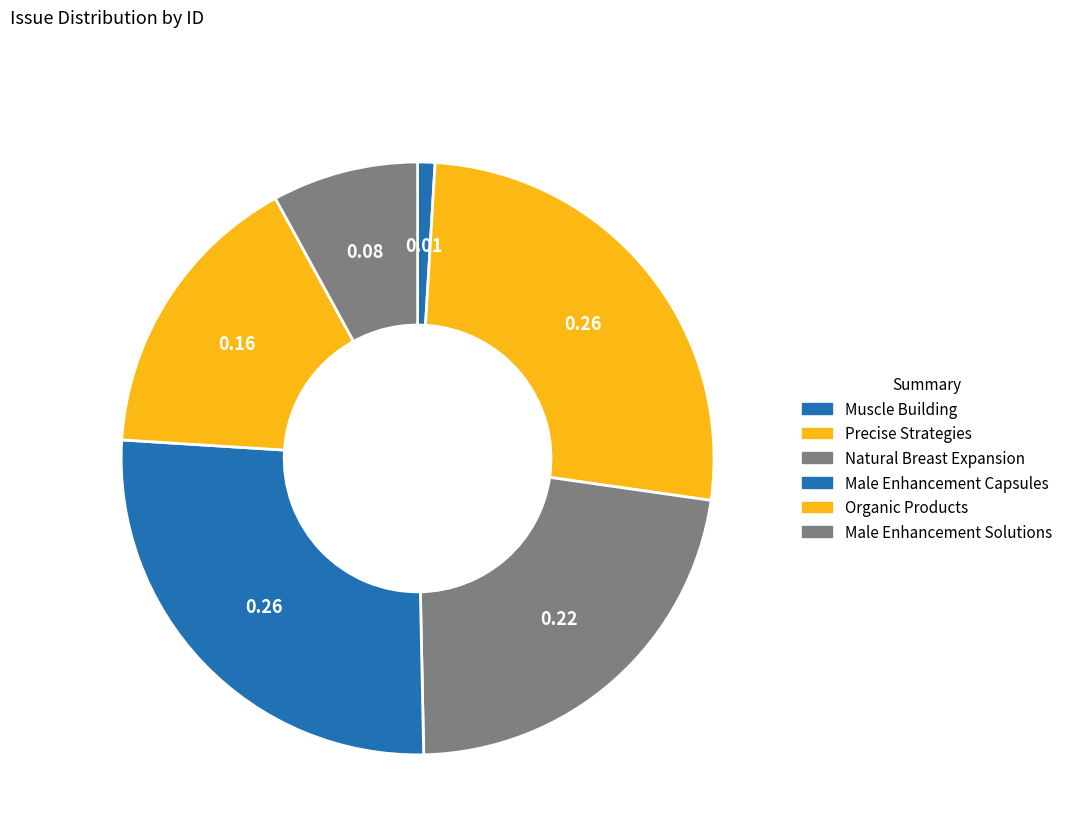

Count the number of slices in the pie.

6